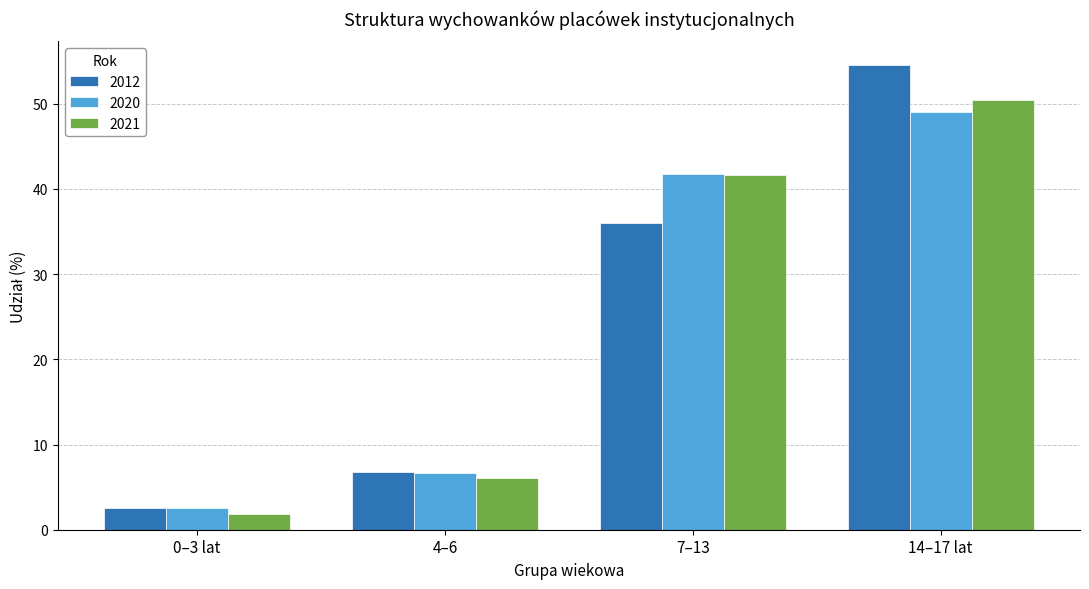

What is the sum of the 2020 values at 14–17 lat and 7–13?

90.8